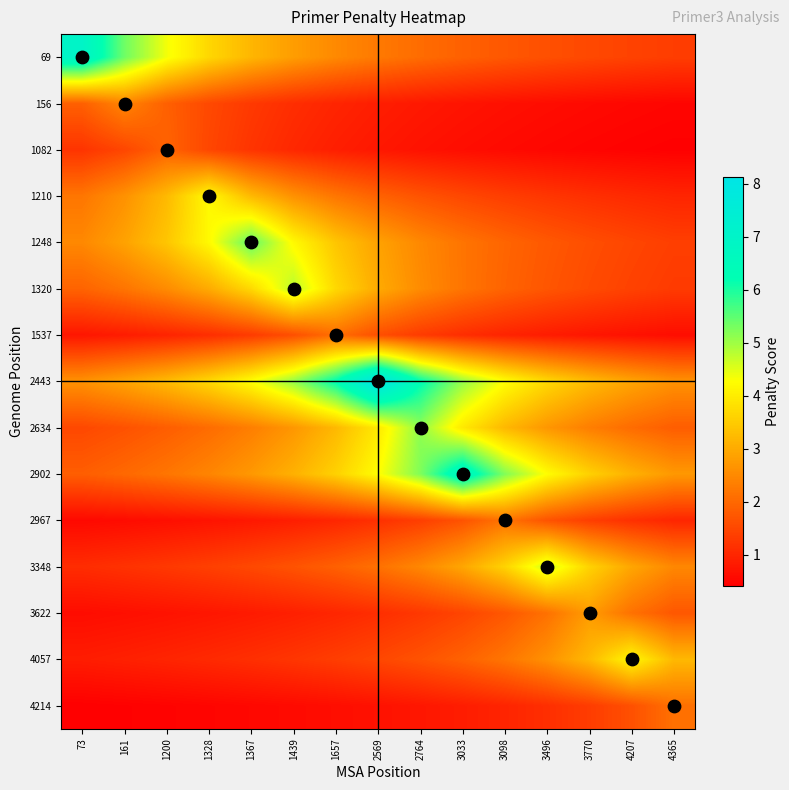

Rank the series by their maximum value, from lowest to highest.

1082, 1537, 4214, 2967, 156, 3622, 4057, 1210, 3348, 1320, 2634, 1248, 2902, 69, 2443